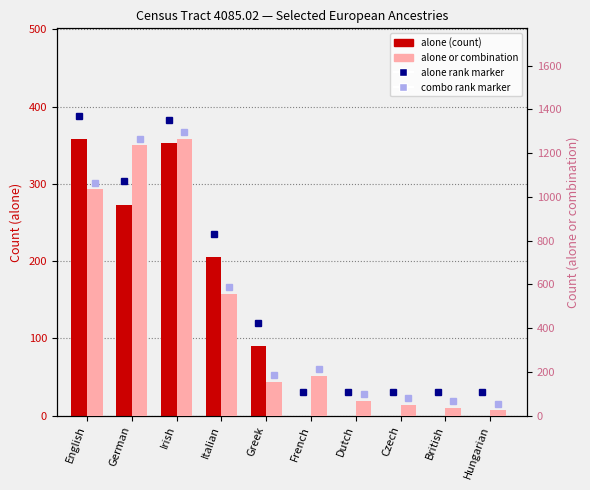

What is the average value of the alone (count) series?

128